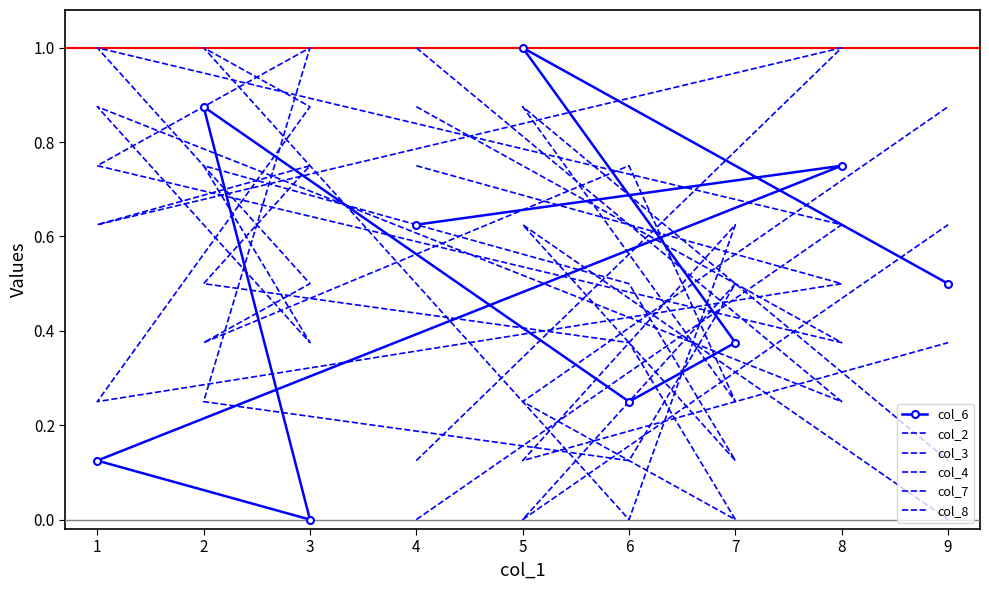

Which series ends up on top after the final intersection of col_2 and col_7?

col_2